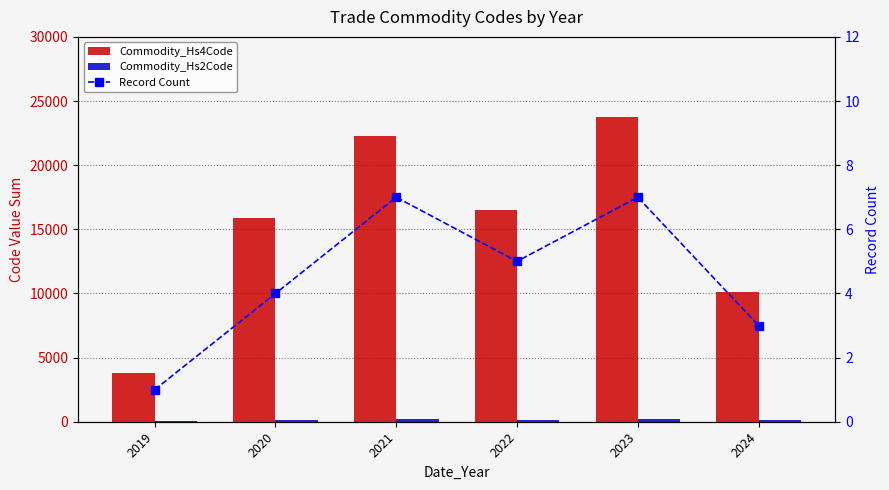

What is the difference between the highest and lowest values at 2023?

23786